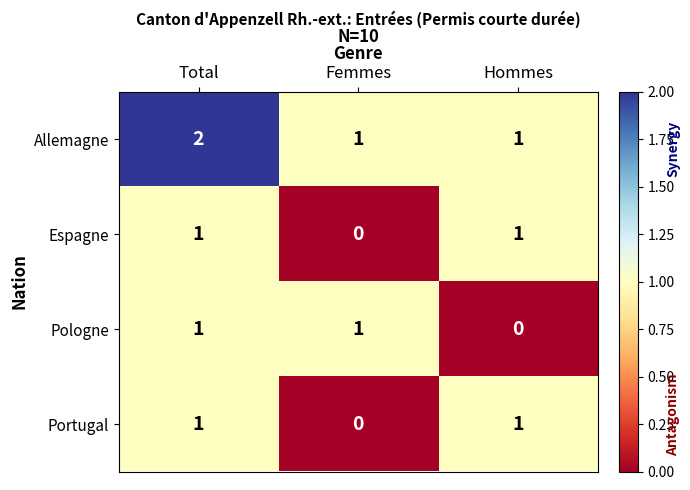

The value of Pologne at Femmes is 1. True or false?

True